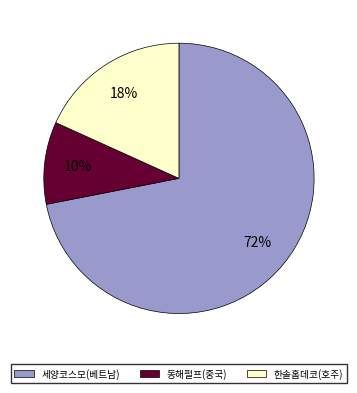

To the nearest percent, what is the average slice percentage?

33%